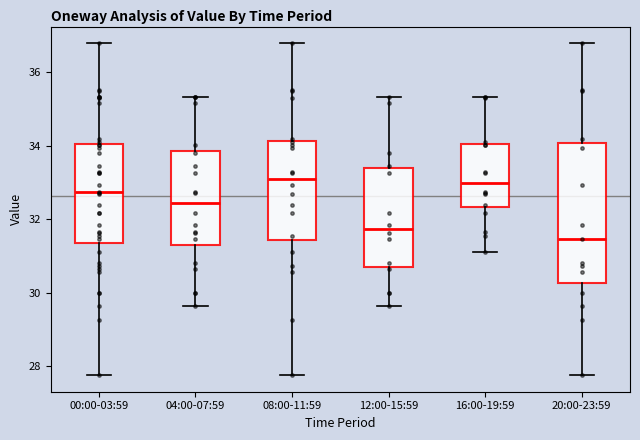

Reading left to right, transcribe this box plot: for each box, give where its median line is, the range the box spans, and where its two whiskers end, as read against the y-axis. The values are not printed on the chart, so give them approximately, as read against the axis.

00:00-03:59: median 32.8, box 31.4 to 34.0, whiskers 27.8 to 36.8
04:00-07:59: median 32.4, box 31.2 to 33.8, whiskers 29.6 to 35.4
08:00-11:59: median 33.0, box 31.4 to 34.2, whiskers 27.8 to 36.8
12:00-15:59: median 31.8, box 30.6 to 33.4, whiskers 29.6 to 35.4
16:00-19:59: median 33.0, box 32.4 to 34.0, whiskers 31.2 to 35.4
20:00-23:59: median 31.4, box 30.2 to 34.0, whiskers 27.8 to 36.8